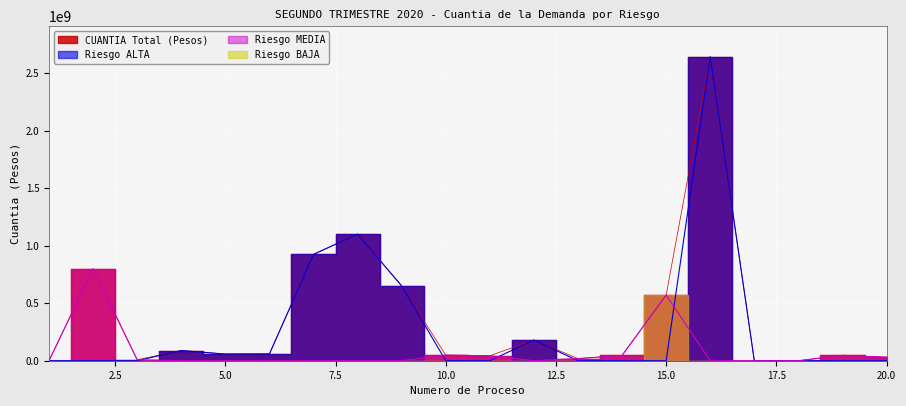

Which series has the largest total across all categories?

CUANTIA